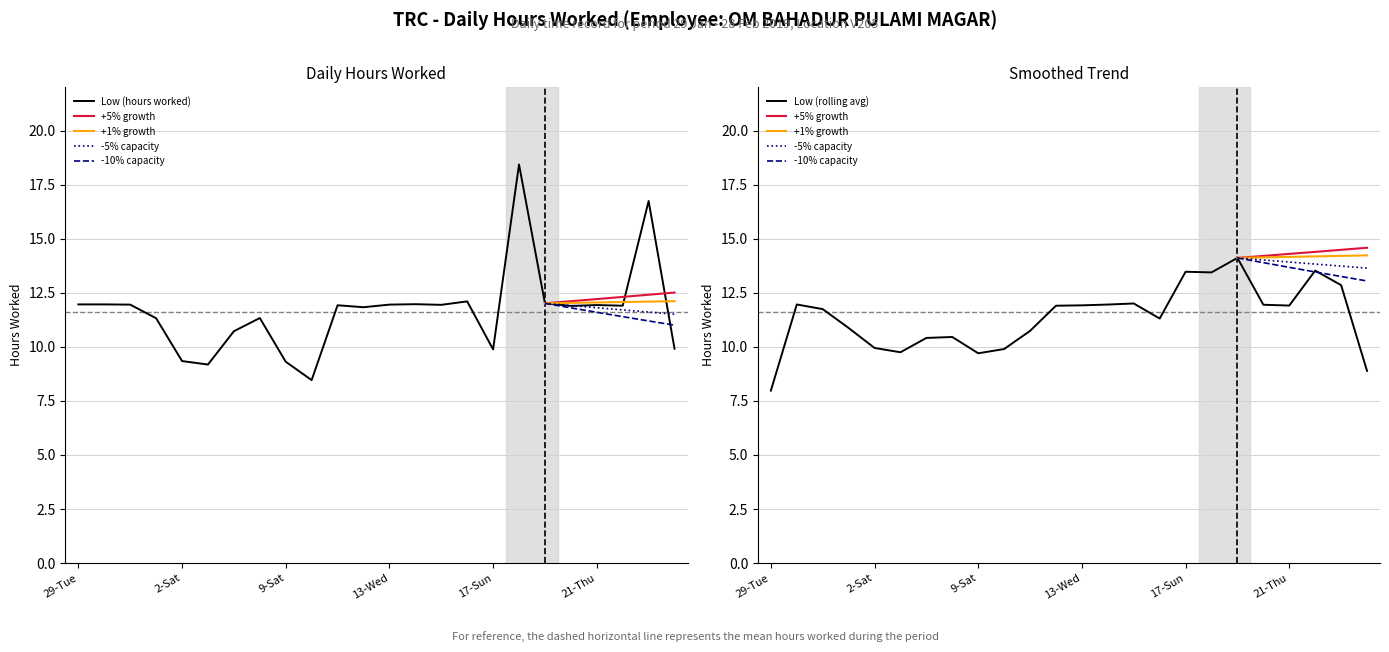

At which label does the data first exceed 11?

29-Tue